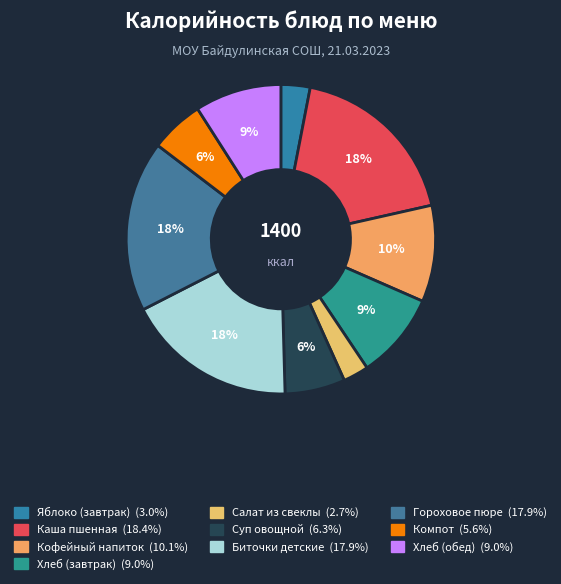

The Яблоко (завтрак) slice represents 3% of the pie. True or false?

True